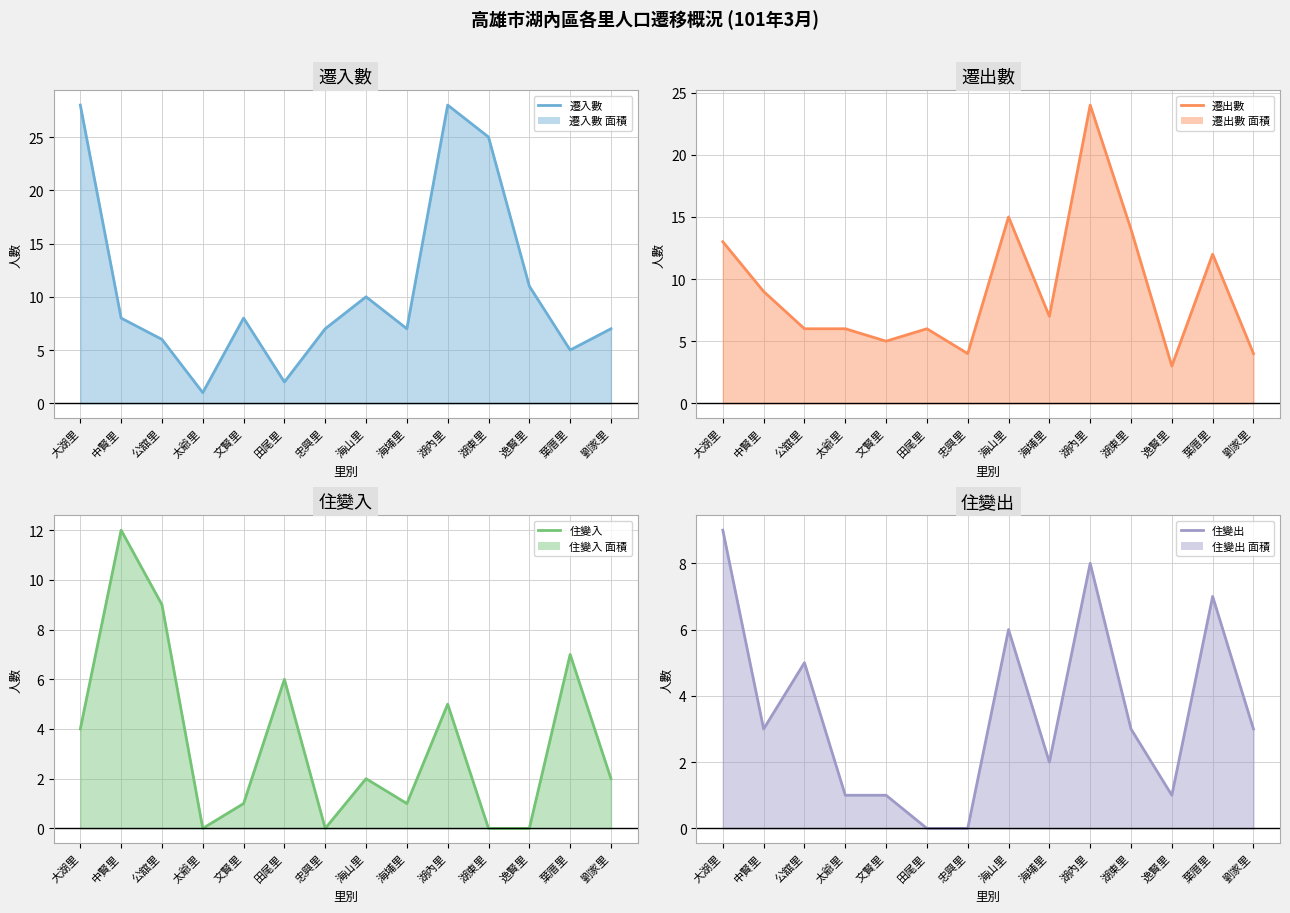

What is the sum of the 住變入 (線) values at 文賢里 and 公舘里?

10